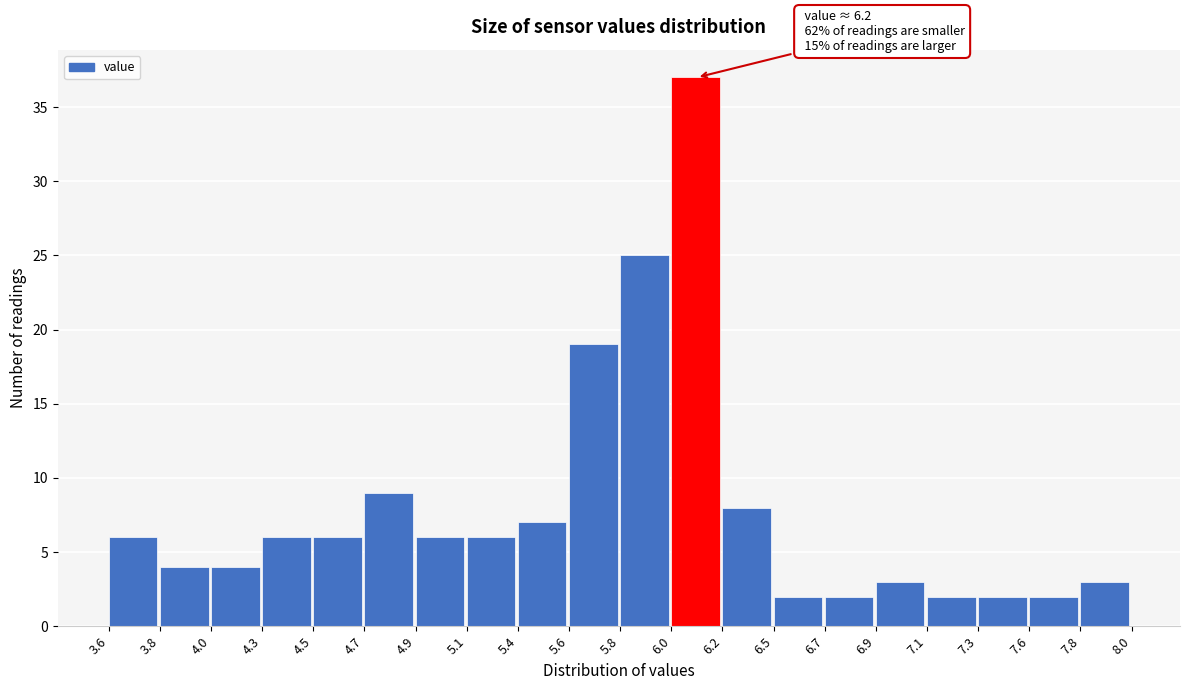

Which range on the x-axis has the tallest bar?

6.0 to 6.2